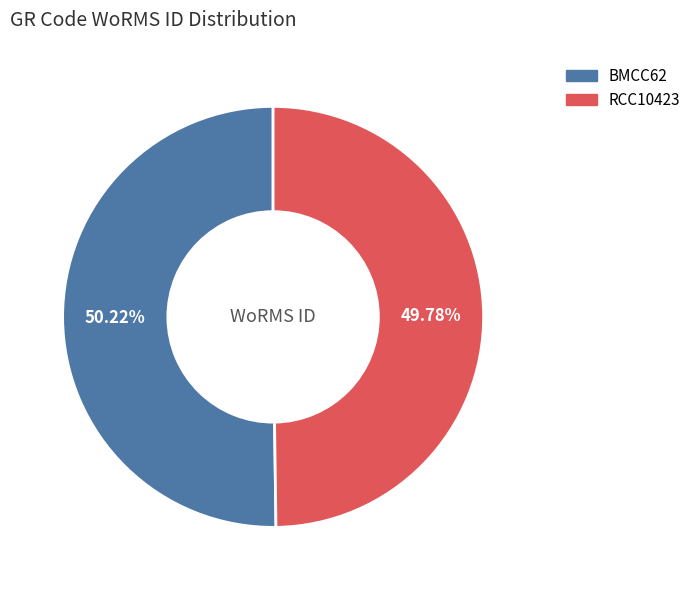

How many slices are in this pie chart?

2